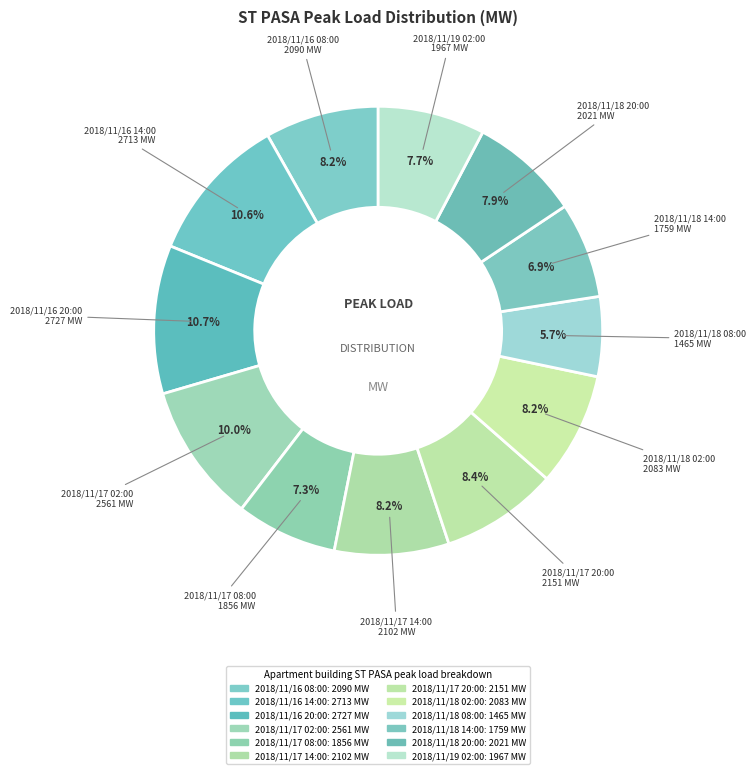

Is the sum of 2018/11/17 20:00 and 2018/11/18 14:00 greater than half?

No